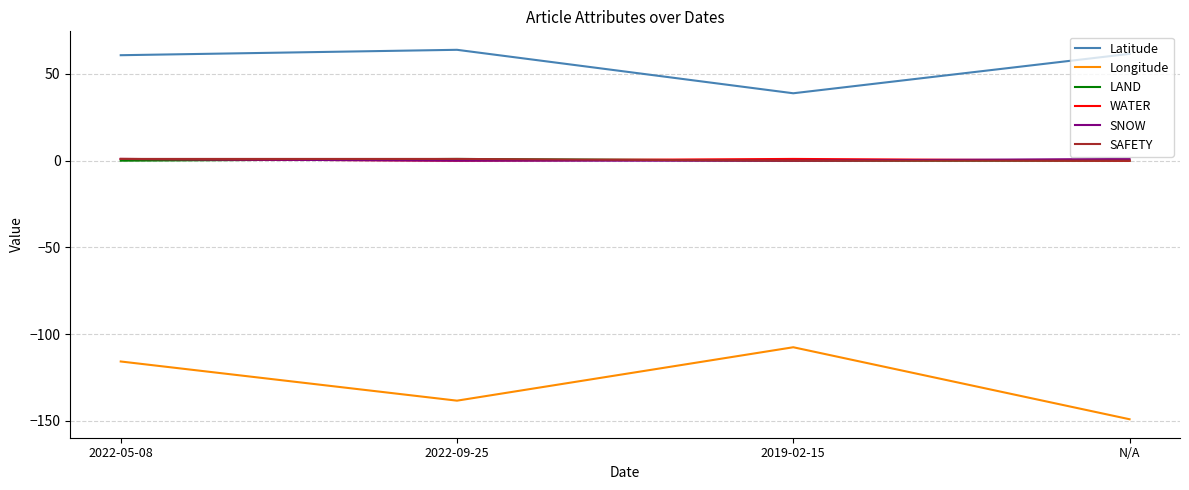

True or false: SNOW and Latitude cross at least once.

False